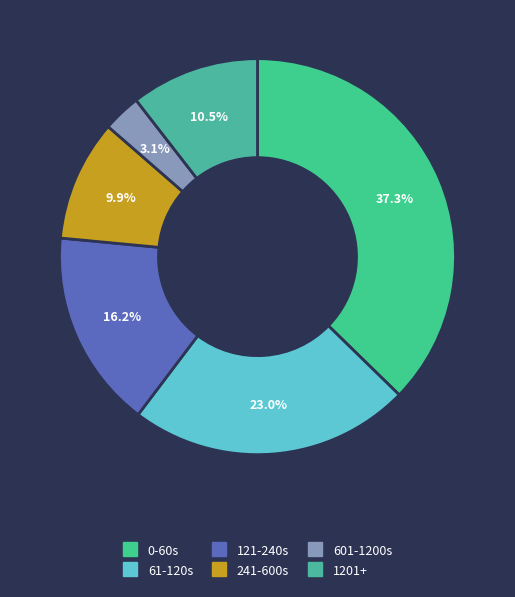

What is the smallest slice in the pie chart?

601-1200s